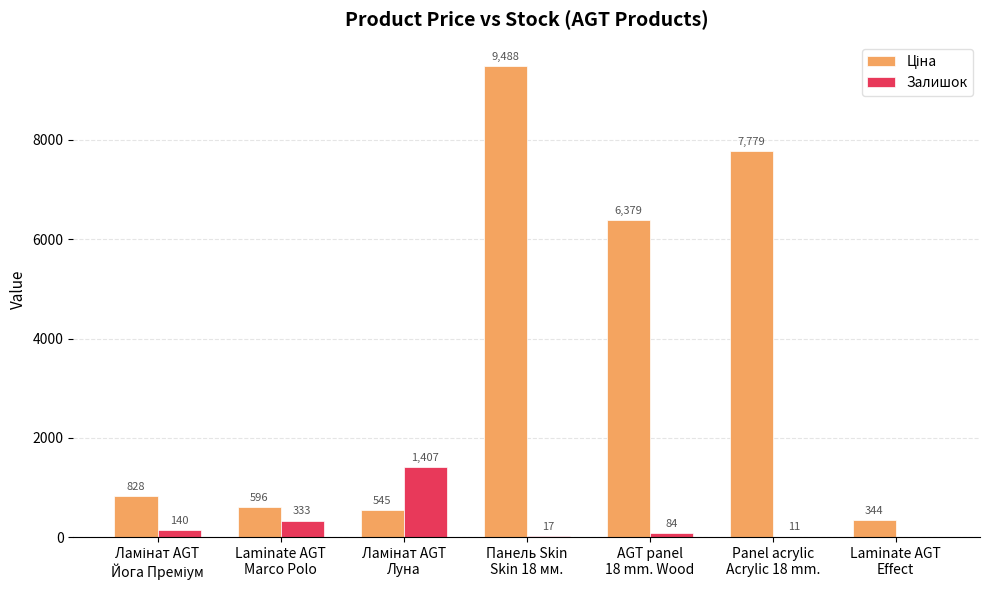

What is the greatest value displayed?

9488.2